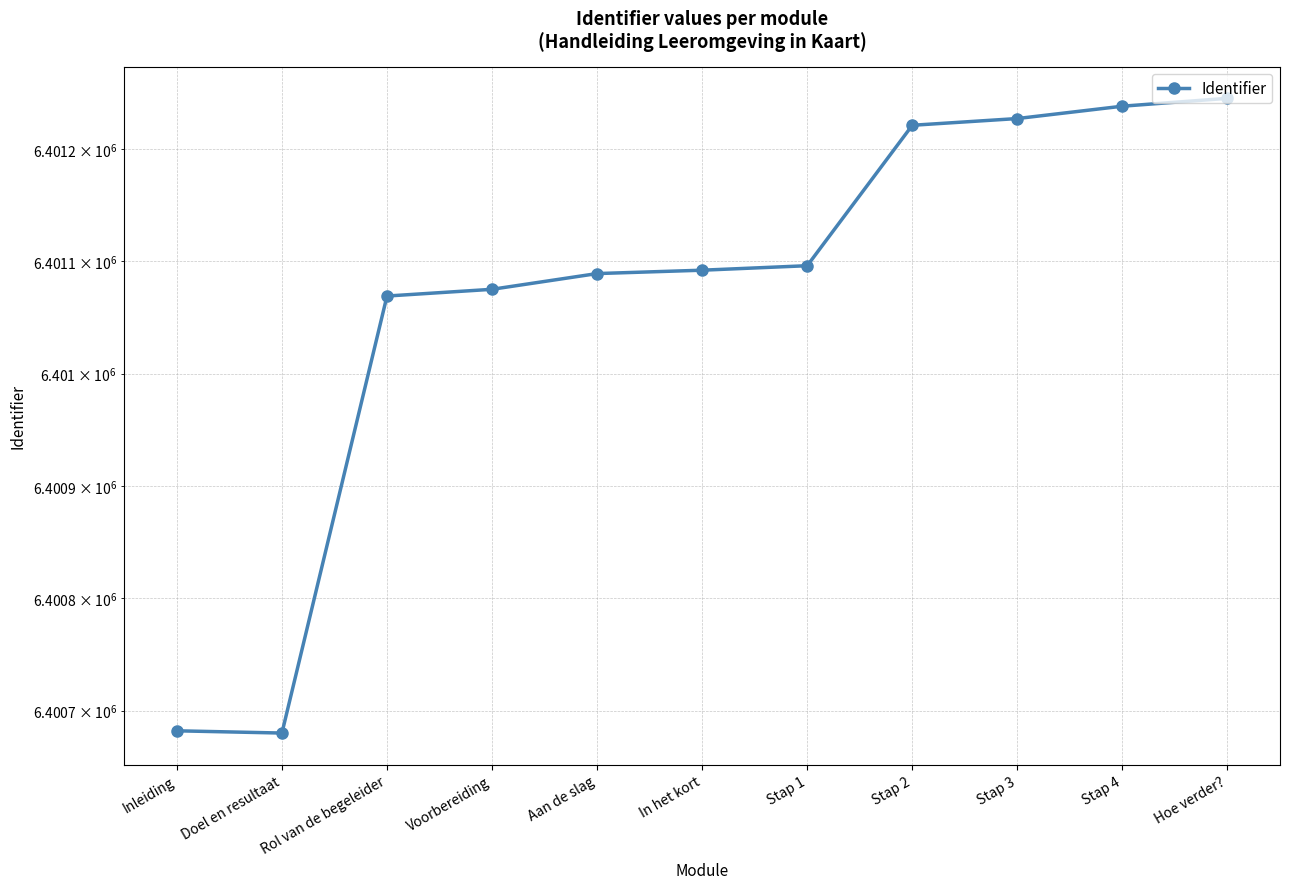

Reading left to right, transcribe all the data shown in this chart.

6400682	6400680	6401069	6401075	6401089	6401092	6401096	6401221	6401227	6401238	6401245